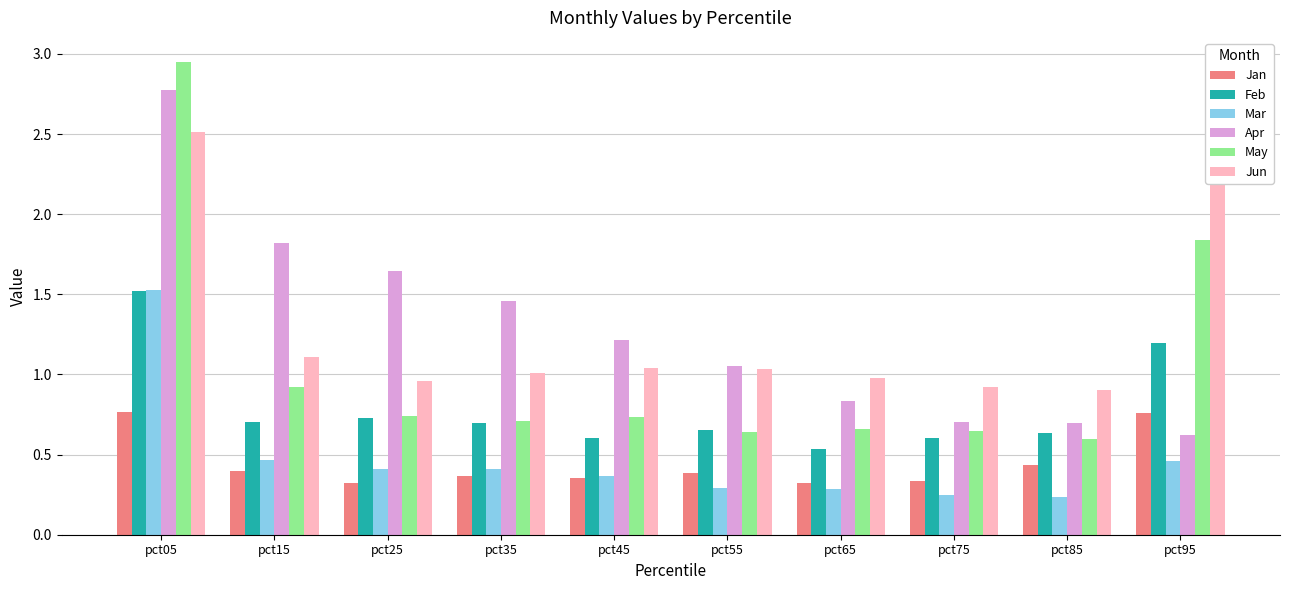

Reading right to left, list all the values displayed in this chart.

Jan: 0.8	0.4	0.3	0.3	0.4	0.4	0.4	0.3	0.4	0.8
Feb: 1.2	0.6	0.6	0.5	0.7	0.6	0.7	0.7	0.7	1.5
Mar: 0.5	0.2	0.2	0.3	0.3	0.4	0.4	0.4	0.5	1.5
Apr: 0.6	0.7	0.7	0.8	1.1	1.2	1.5	1.6	1.8	2.8
May: 1.8	0.6	0.6	0.7	0.6	0.7	0.7	0.7	0.9	3.0
Jun: 2.8	0.9	0.9	1.0	1.0	1.0	1.0	1.0	1.1	2.5